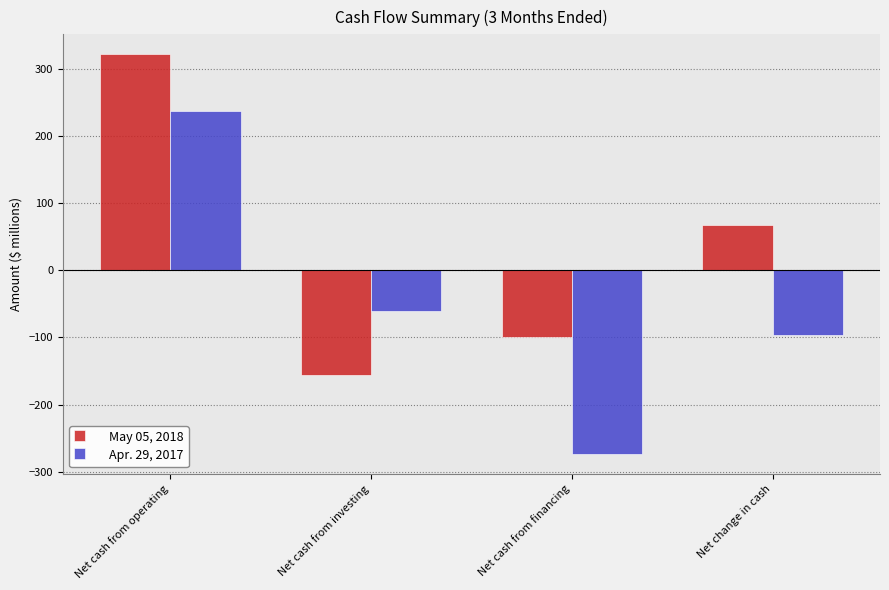

Which category has the lowest value across all series?

Net cash from financing